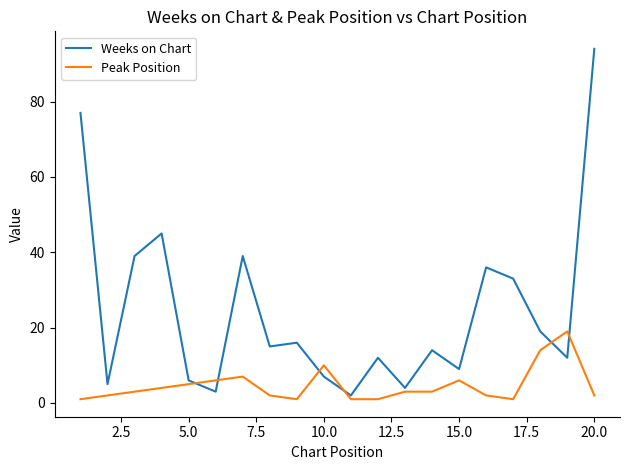

Which series has the largest range (max minus min)?

Weeks on Chart